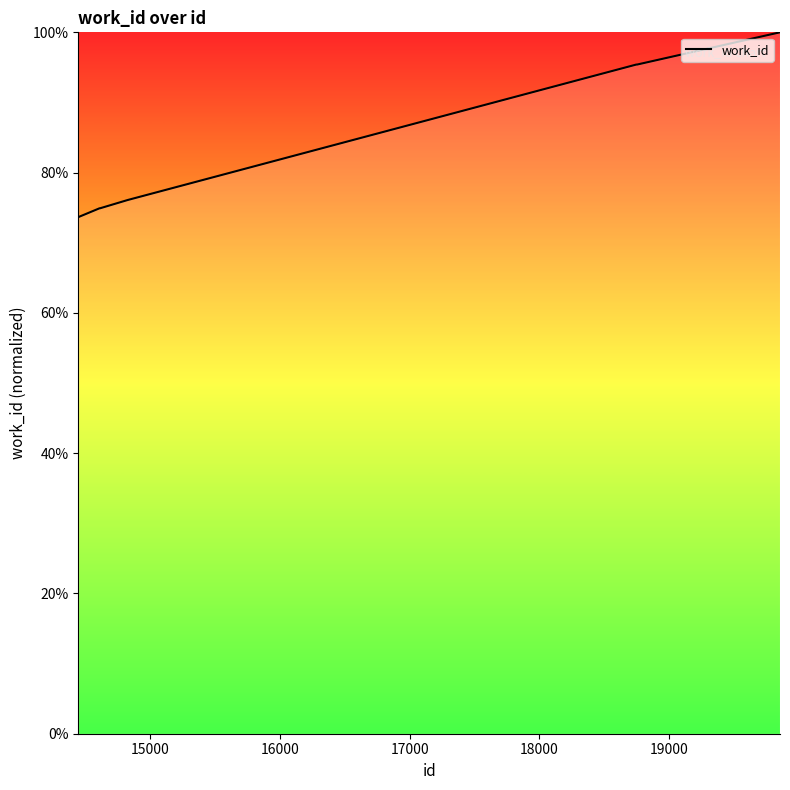

What is the difference between the maximum and minimum values?

26.3